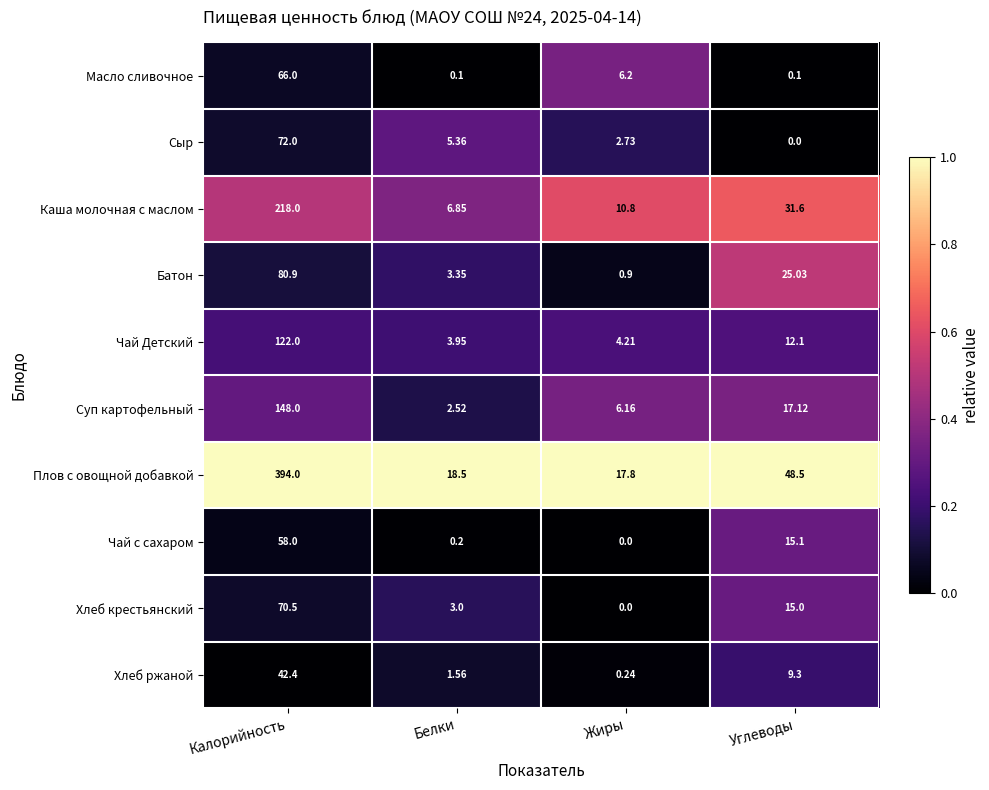

Which category has the lowest value in the Чай с сахаром series?

Жиры